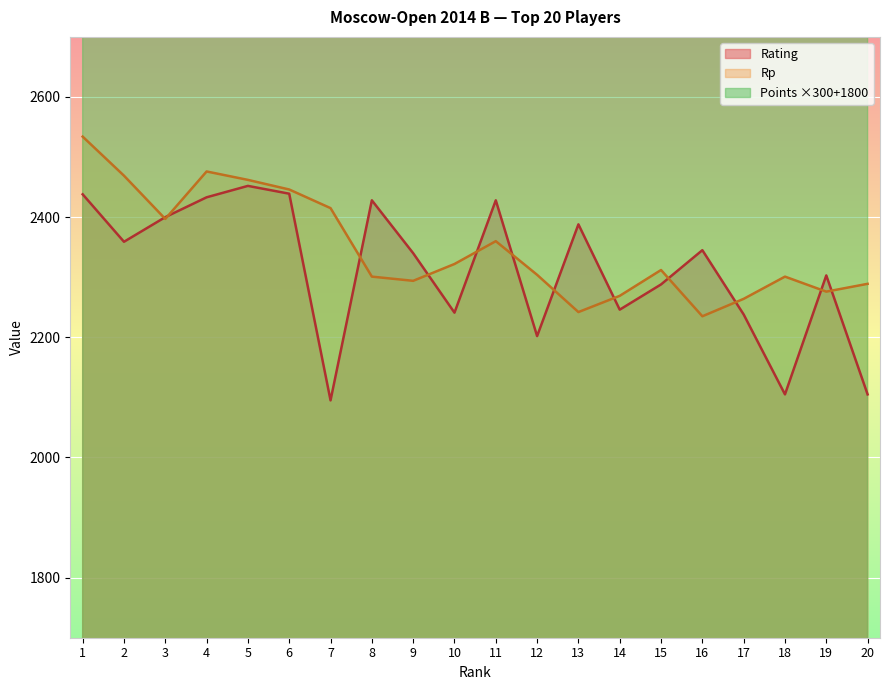

True or false: Points has more than 2 interior local peaks.

False